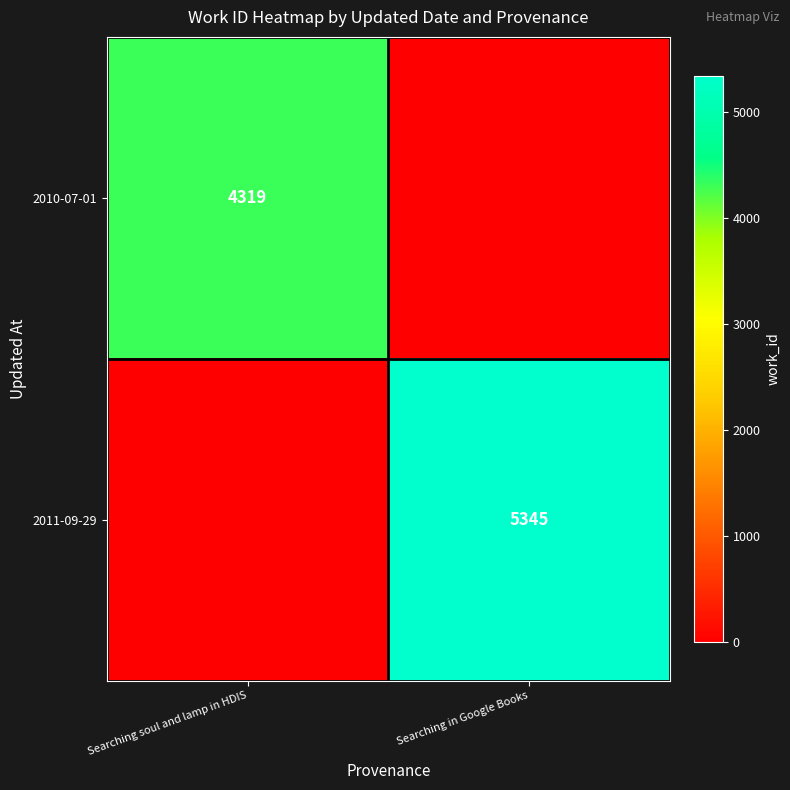

Is it true that 2011-09-29 equals 7877 at Searching in Google Books?

False